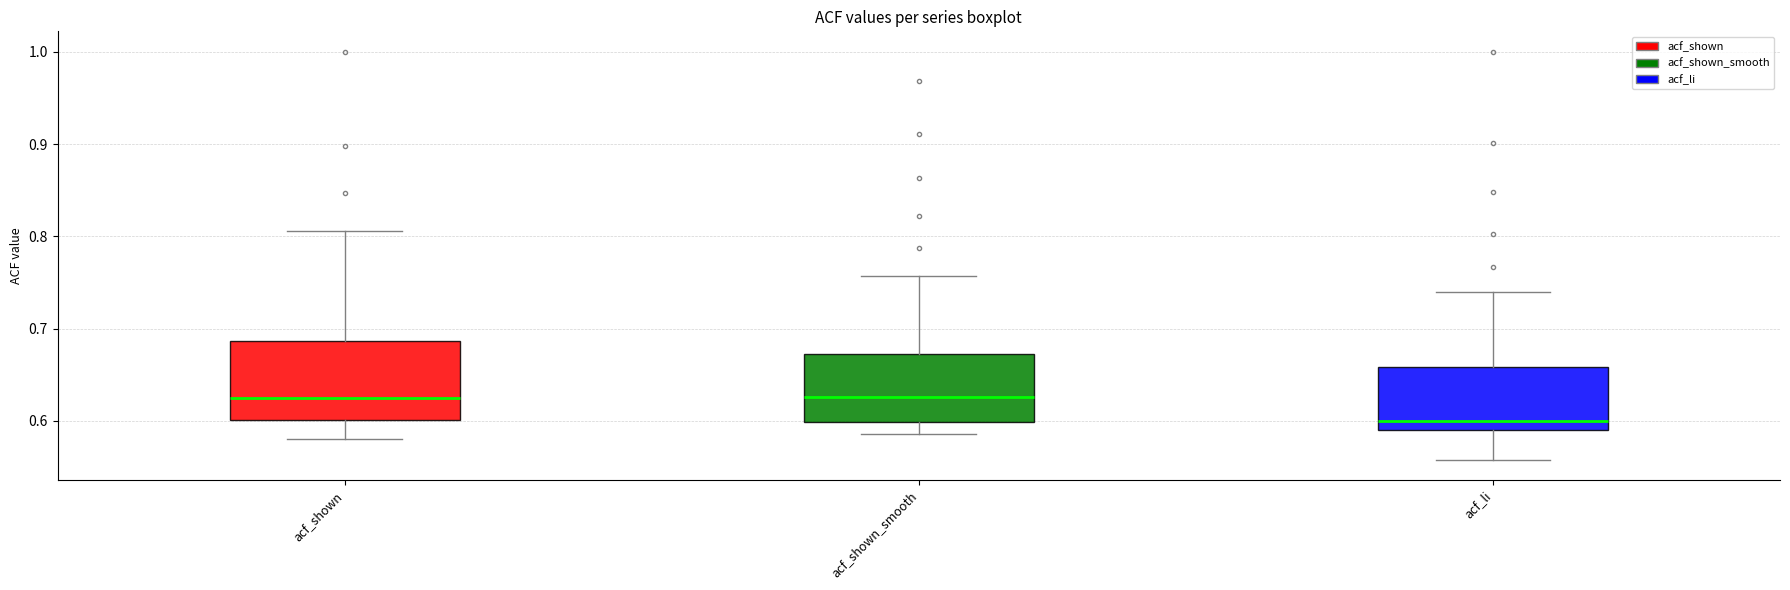

Where does the lower whisker of the box for acf_shown_smooth end on the y-axis? The values are not printed on the chart, so give them approximately, as read against the axis.

0.59